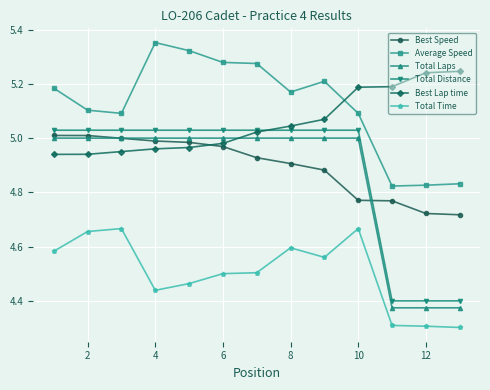

What is the sum of all Best Lap time values?

65.7